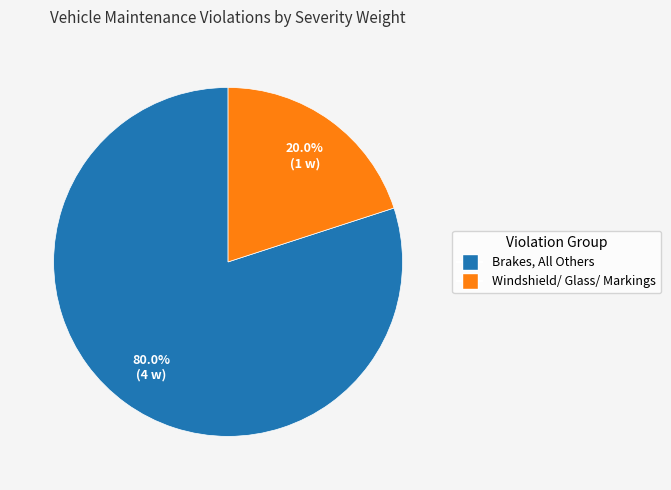

Count the number of slices in the pie.

2